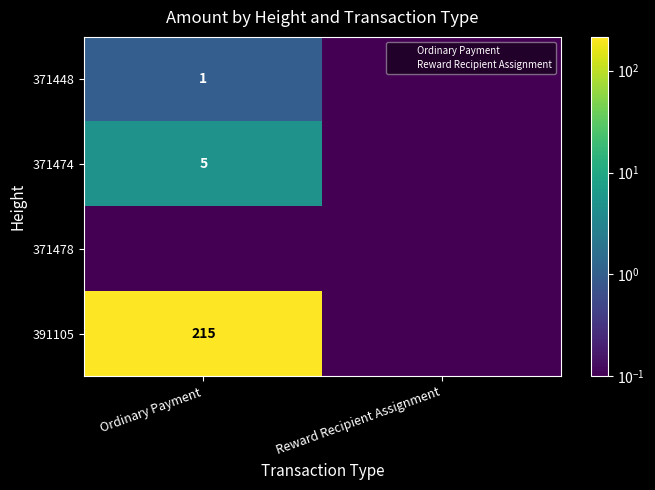

At how many categories does at least one series exceed 197?

1